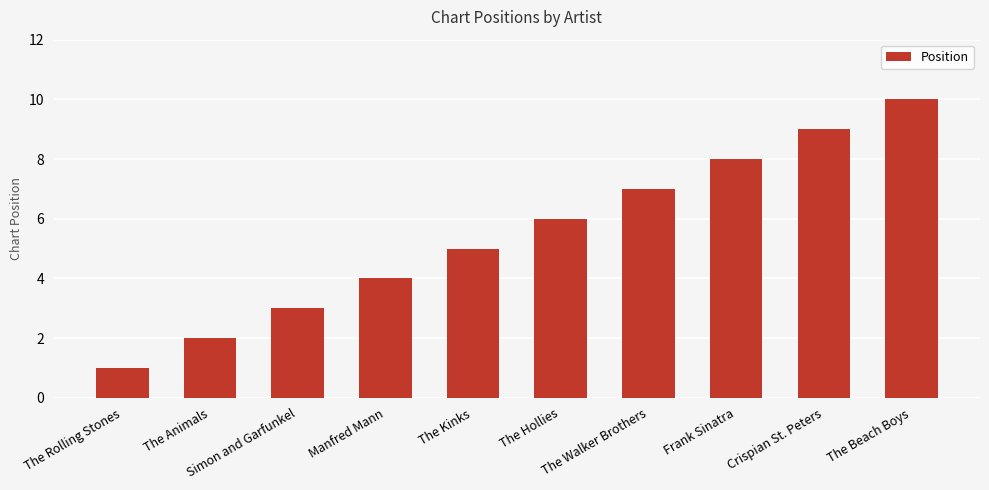

What is the maximum value shown in the chart?

10